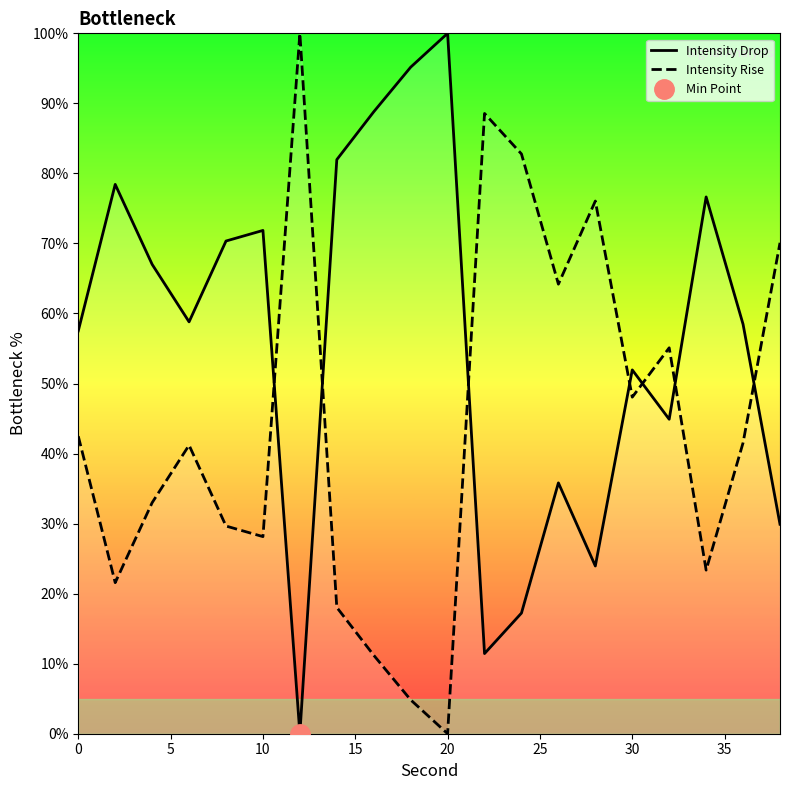

After their last crossing, which series has the higher values: Intensity Rise or Intensity Drop?

Intensity Rise